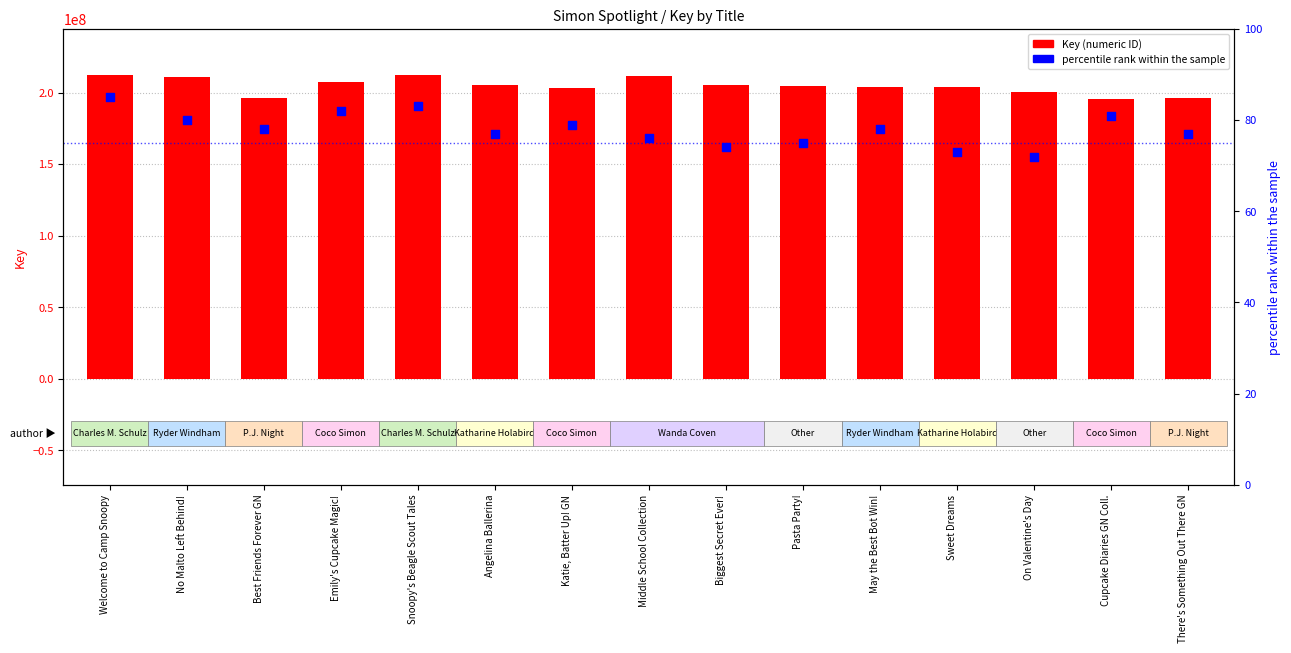

What is the total value across all series at May the Best Bot Win!?

204045219